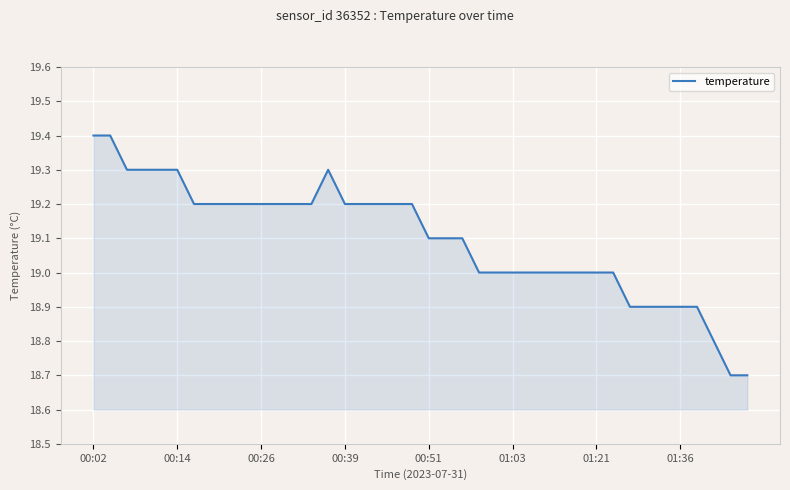

How many distinct data groups are displayed?

1